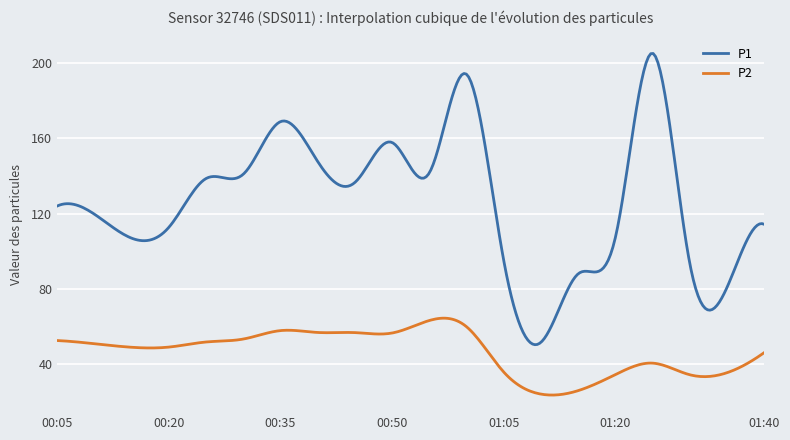

Which series has the largest total across all categories?

P1